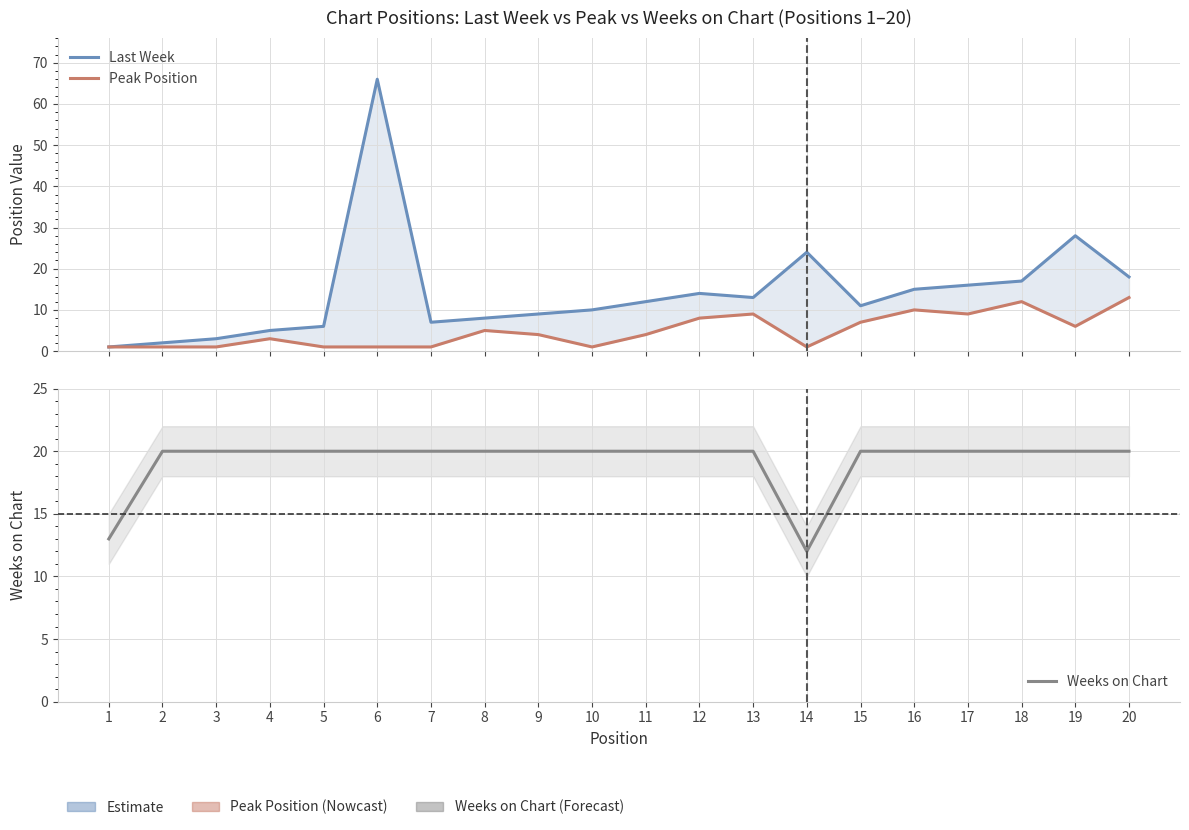

Does the chart display data point markers on the line(s)?

No